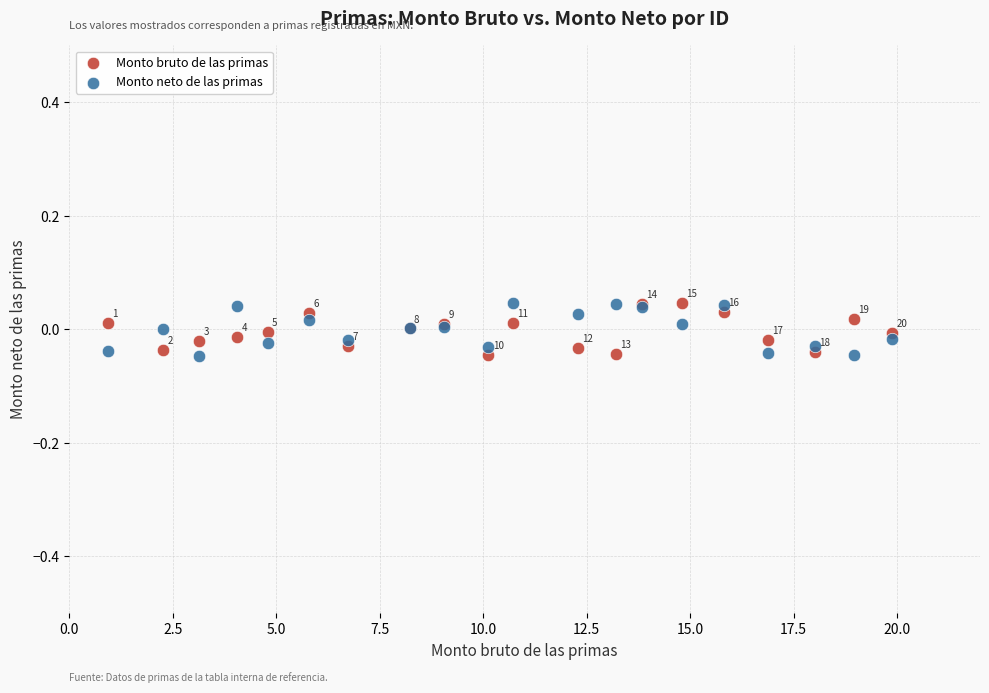

Which series contains the highest Y value?

Monto neto de las primas